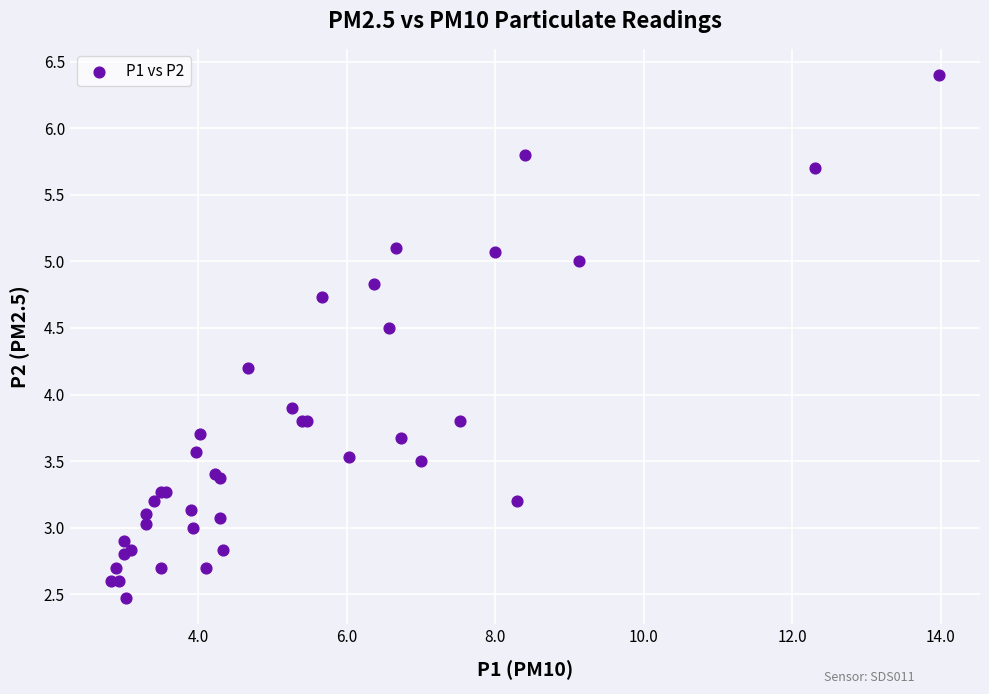

What Y value in the scatter plot is closest to 4?

3.9